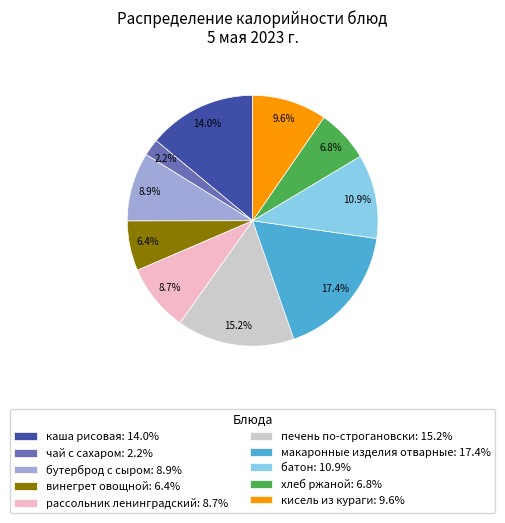

Is there any slice that represents more than half of the pie?

No